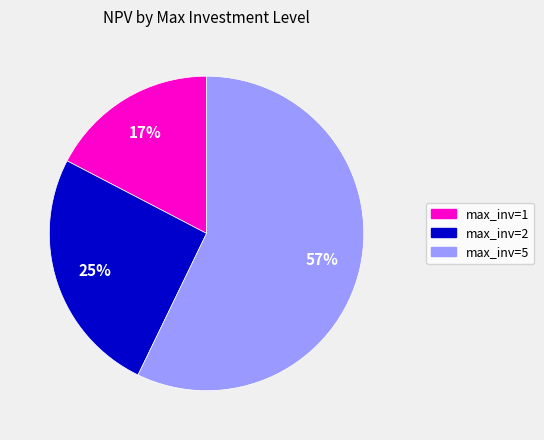

Is there a majority slice in this chart?

Yes